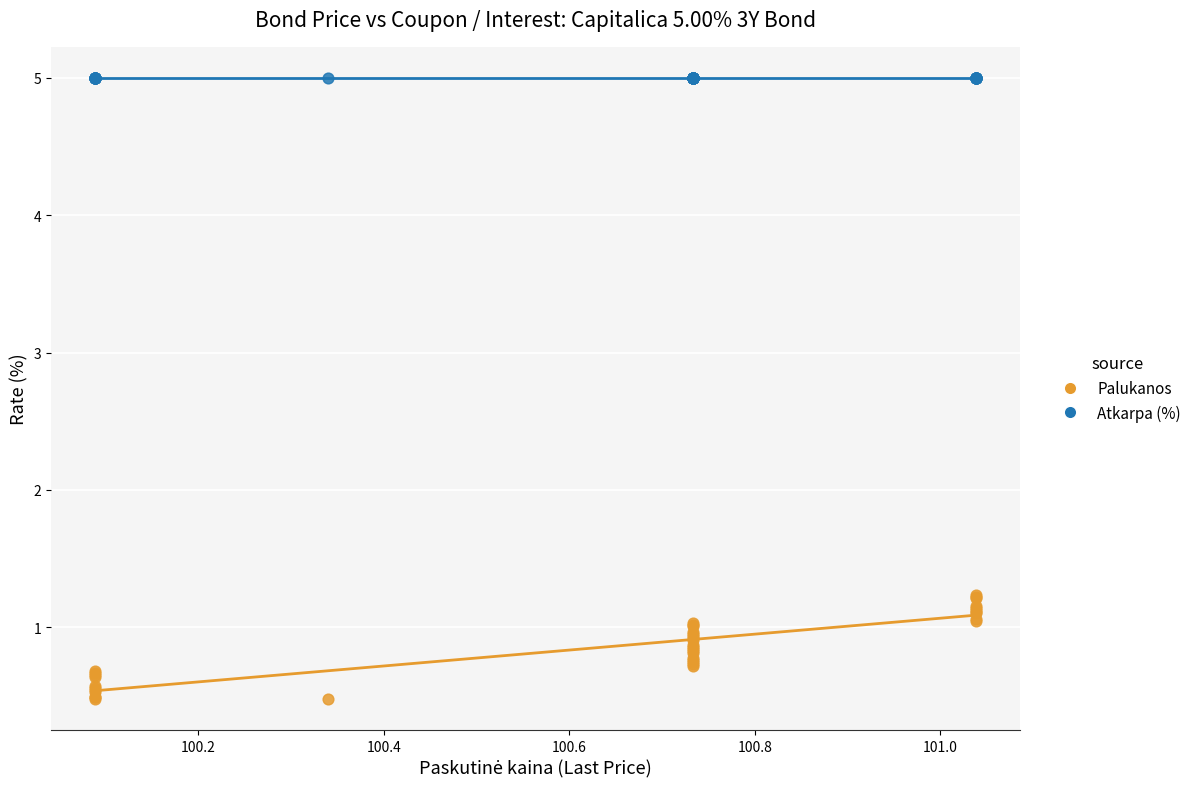

What are all the series names shown in the legend?

Palukanos, Atkarpa (%)